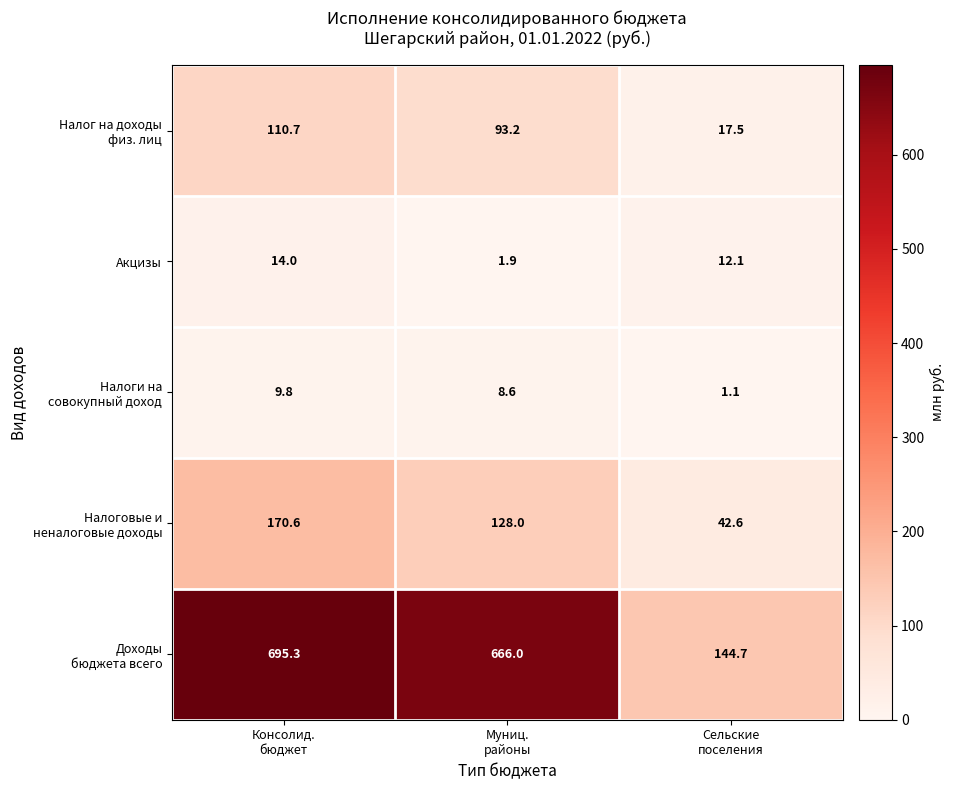

What is the smallest value displayed?

1.1